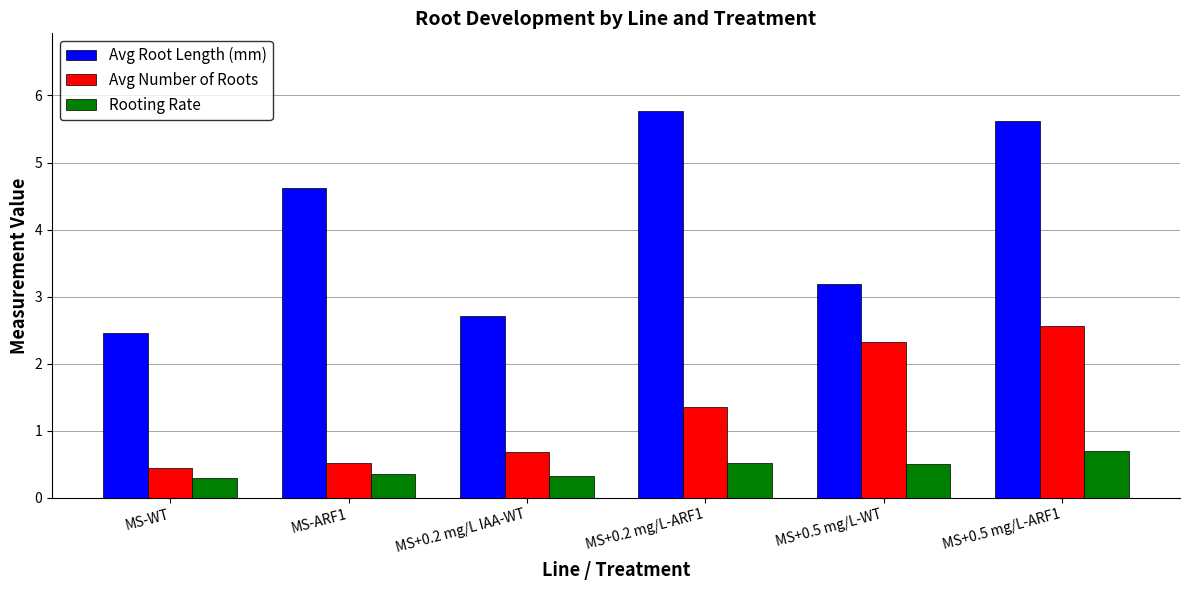

Rank the series at MS+0.2 mg/L-ARF1 from highest to lowest value.

Avg Root Length (mm), Avg Number of Roots, Rooting Rate